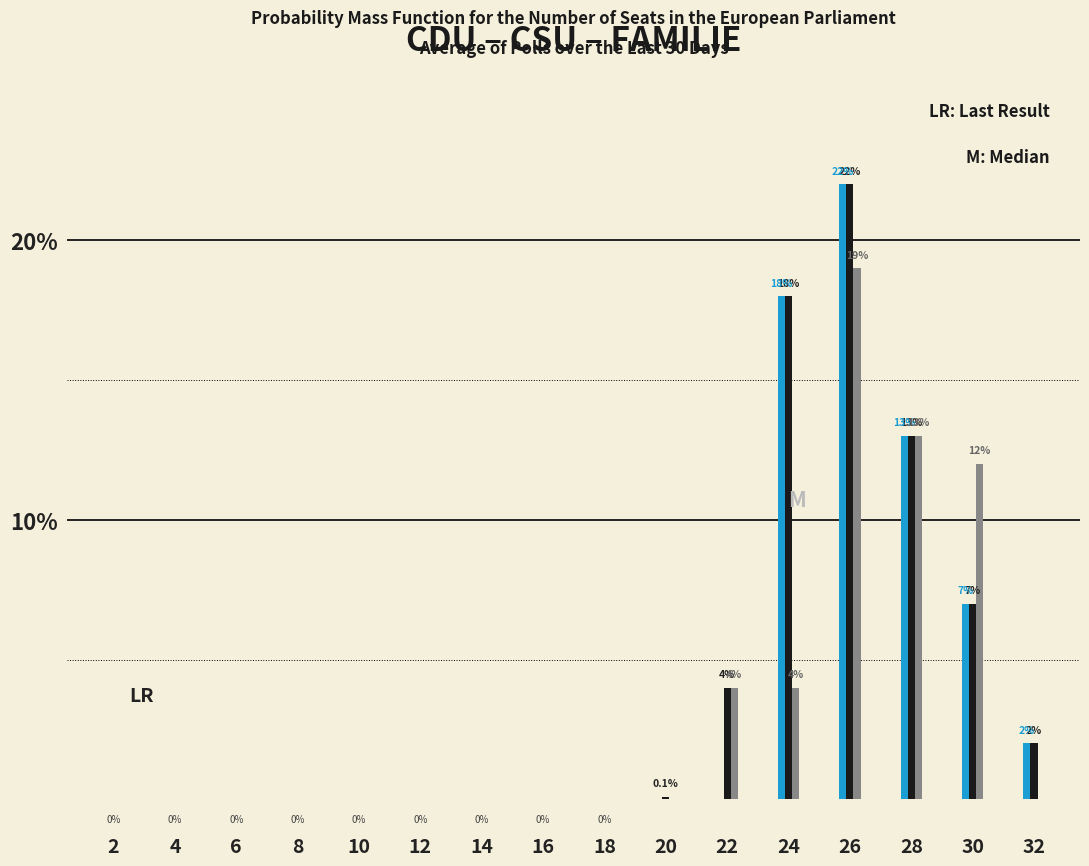

At which category is the sum across all series the highest?

26